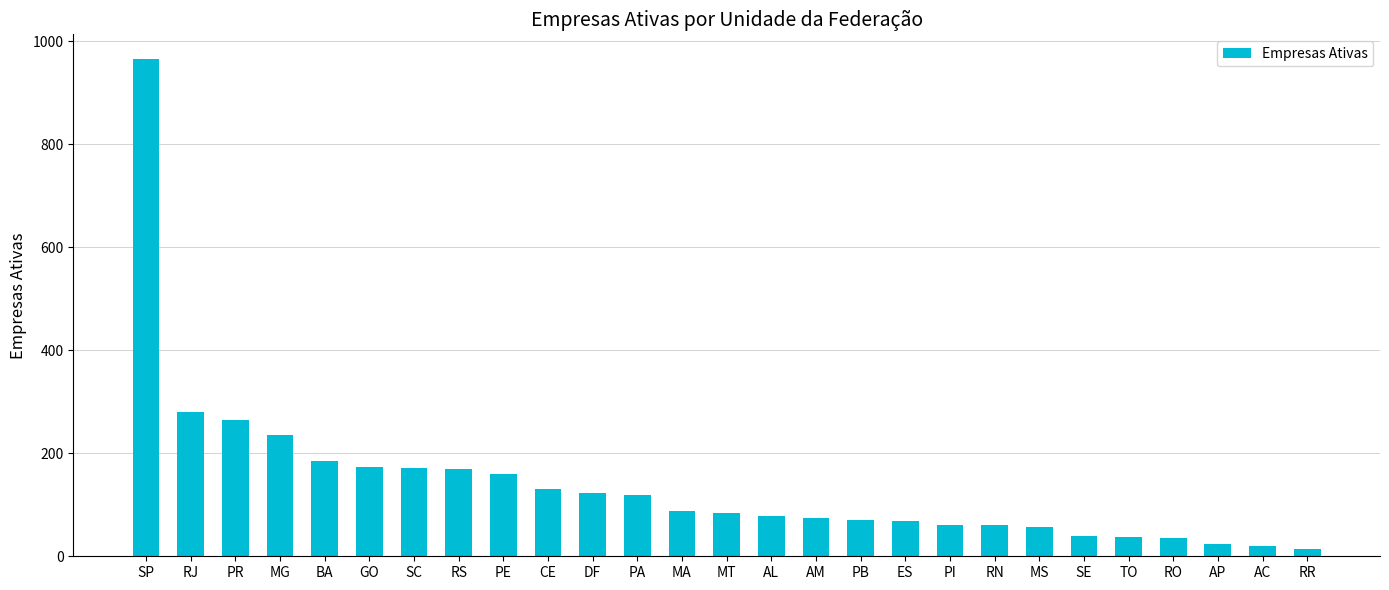

What is the label of the 25th bar from the left?

AP